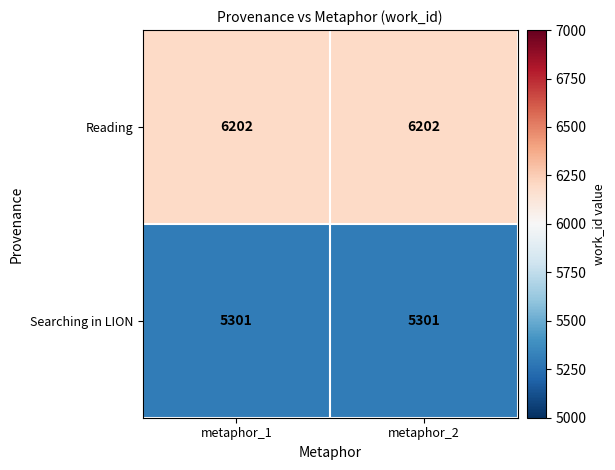

Reading left to right, transcribe all the data shown in this chart.

Reading: metaphor_1=6202	metaphor_2=6202
Searching in LION: metaphor_1=5301	metaphor_2=5301